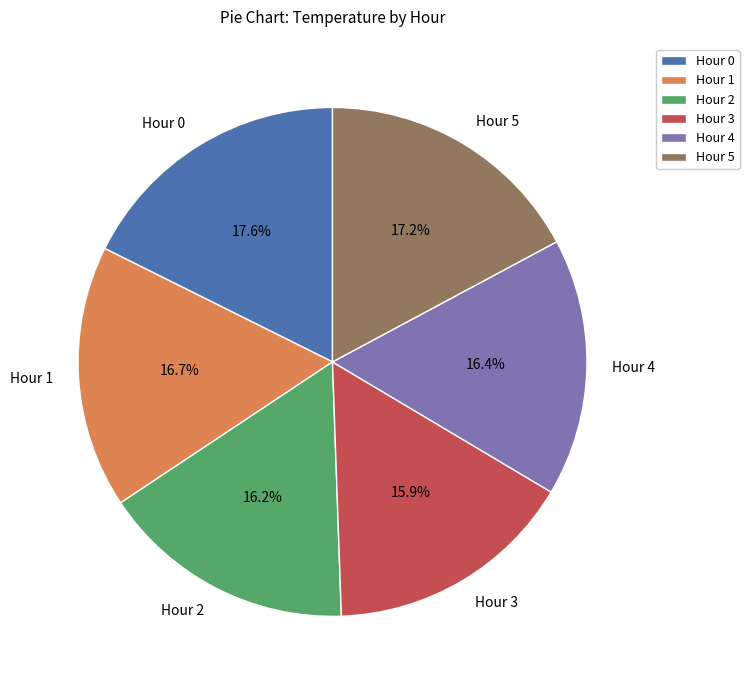

Is there a majority slice in this chart?

No